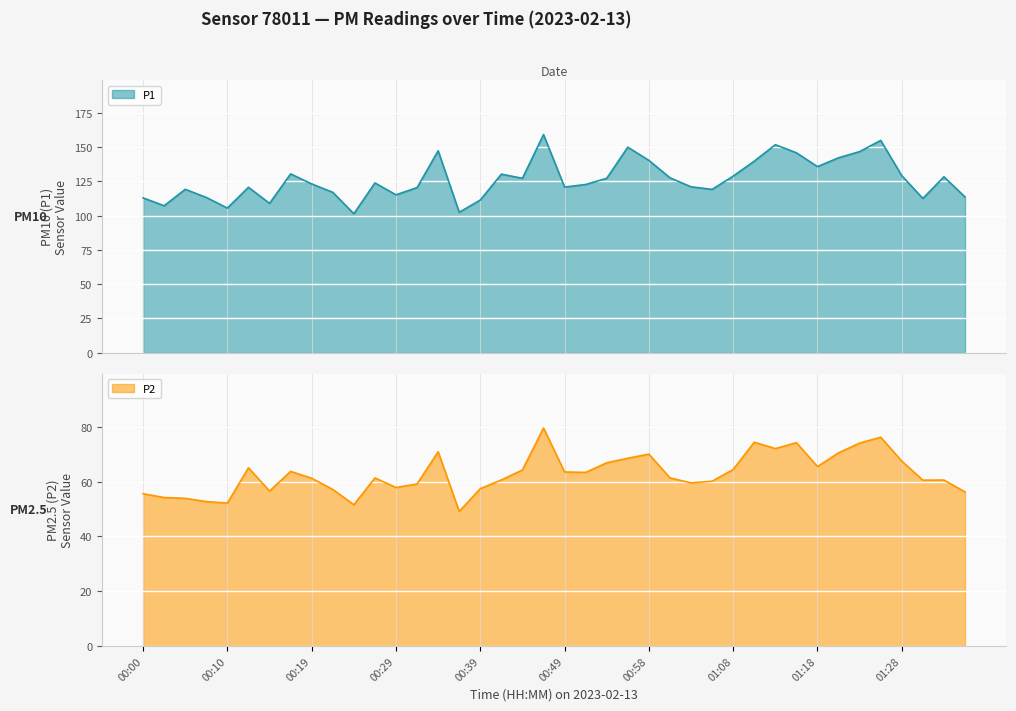

Between 00:56 and 01:25, which is larger?

01:25